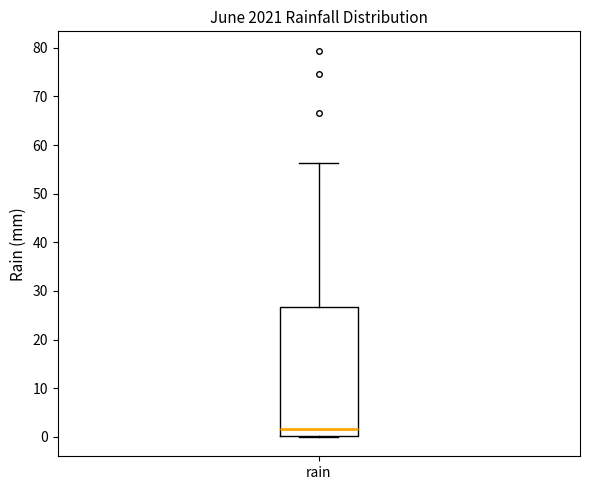

Read this box plot against the y-axis: the position of the median line, the range covered by the box, and the ends of both whiskers. The values are not printed on the chart, so give them approximately, as read against the axis.

median 2, box 0 to 27, whiskers 0 to 56